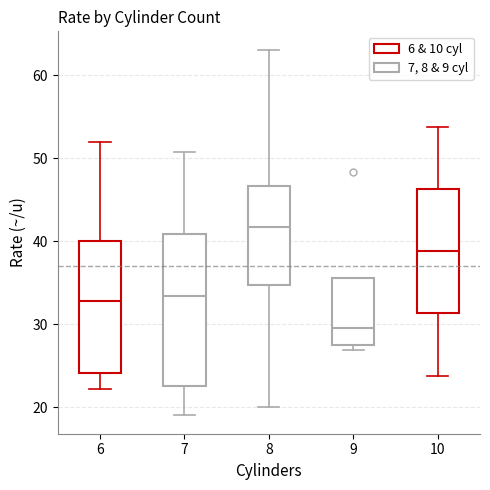

Where is the lower edge of the box at x = 9 on the y-axis? The values are not printed on the chart, so give them approximately, as read against the axis.

28